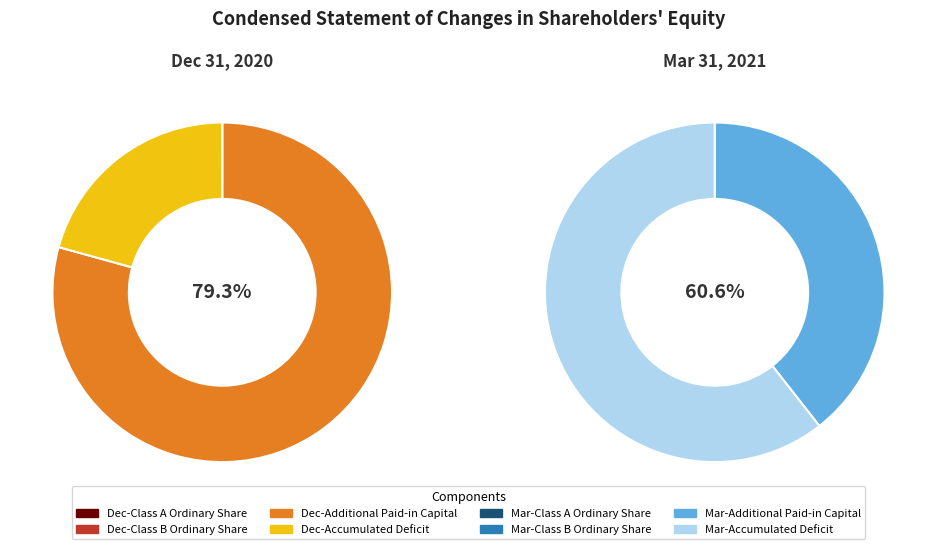

What is the total percentage of Class B Ordinary Share and Accumulated Deficit?

-35.3%